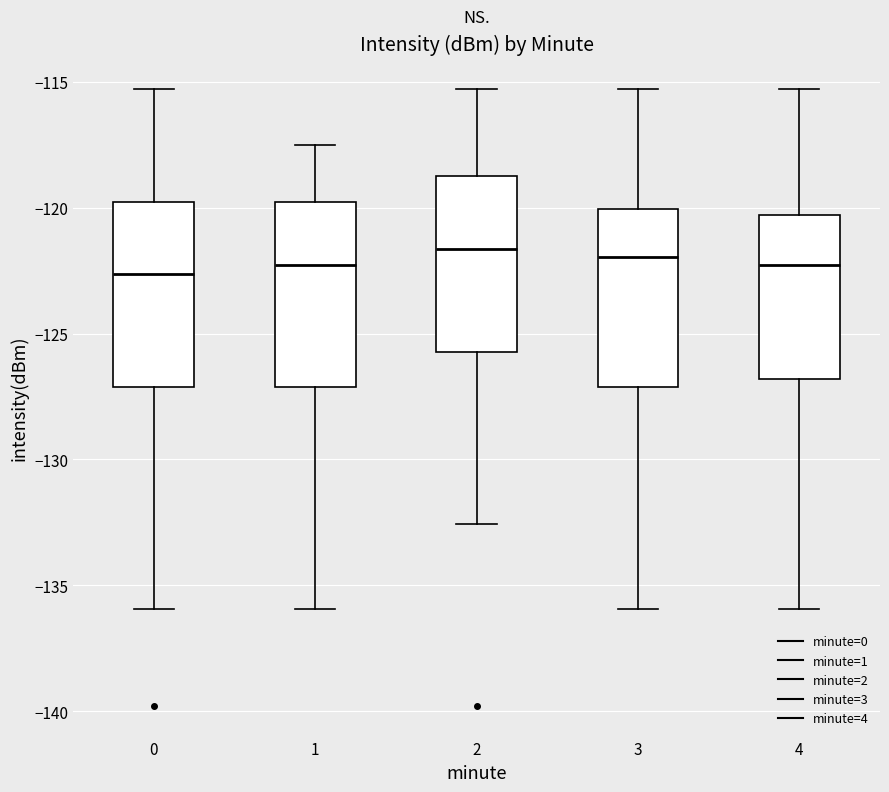

Reading left to right, transcribe this box plot: for each box, give where its median line is, the range the box spans, and where its two whiskers end, as read against the y-axis. The values are not printed on the chart, so give them approximately, as read against the axis.

0: median -122.5, box -127.0 to -120.0, whiskers -136.0 to -115.5
1: median -122.5, box -127.0 to -120.0, whiskers -136.0 to -117.5
2: median -121.5, box -125.5 to -119.0, whiskers -132.5 to -115.5
3: median -122.0, box -127.0 to -120.0, whiskers -136.0 to -115.5
4: median -122.5, box -127.0 to -120.5, whiskers -136.0 to -115.5